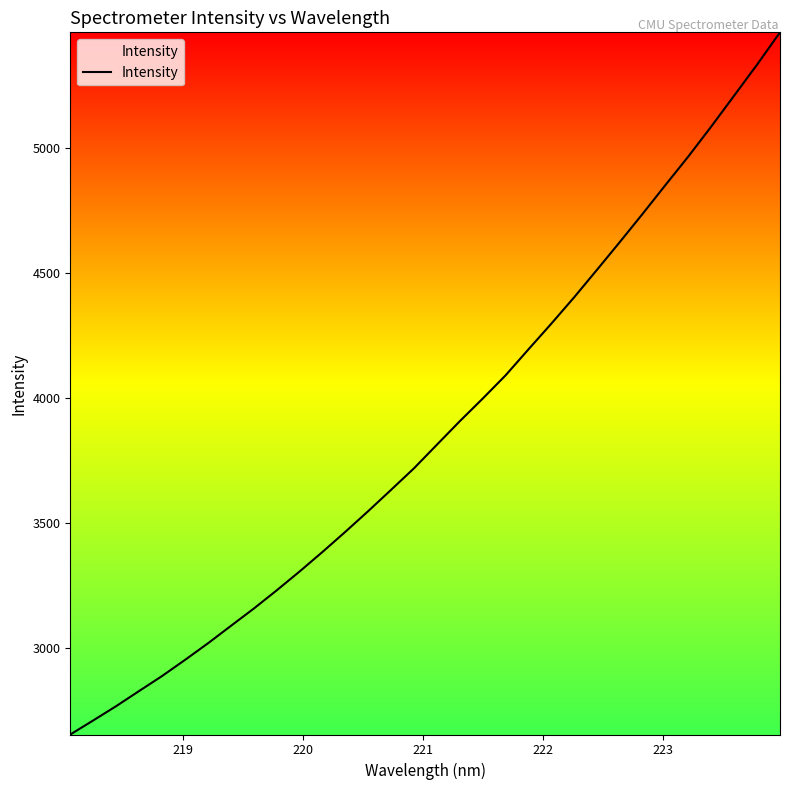

What is the difference between the maximum and minimum values?

2808.9